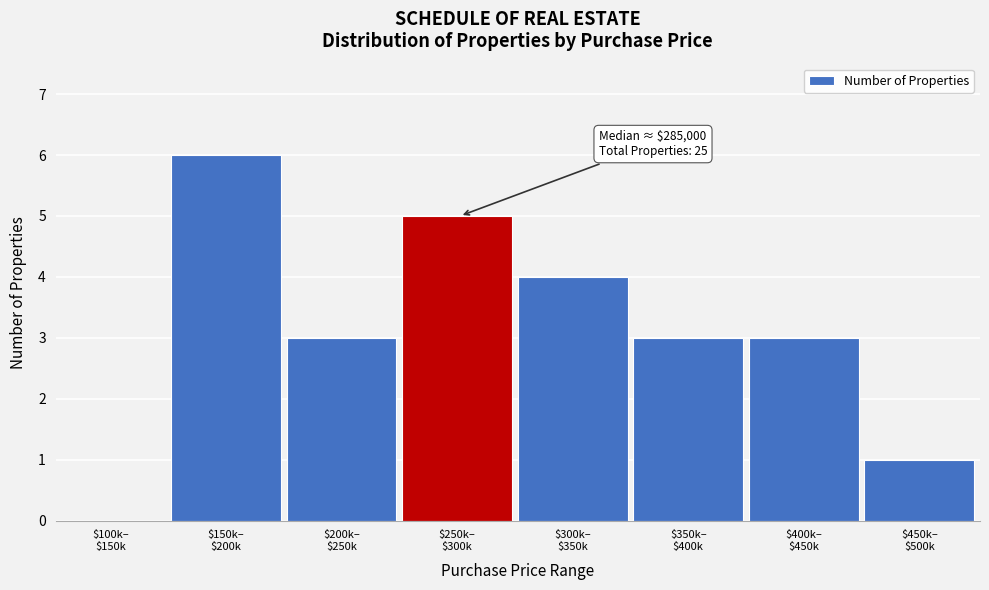

What is the sum of all values?

25